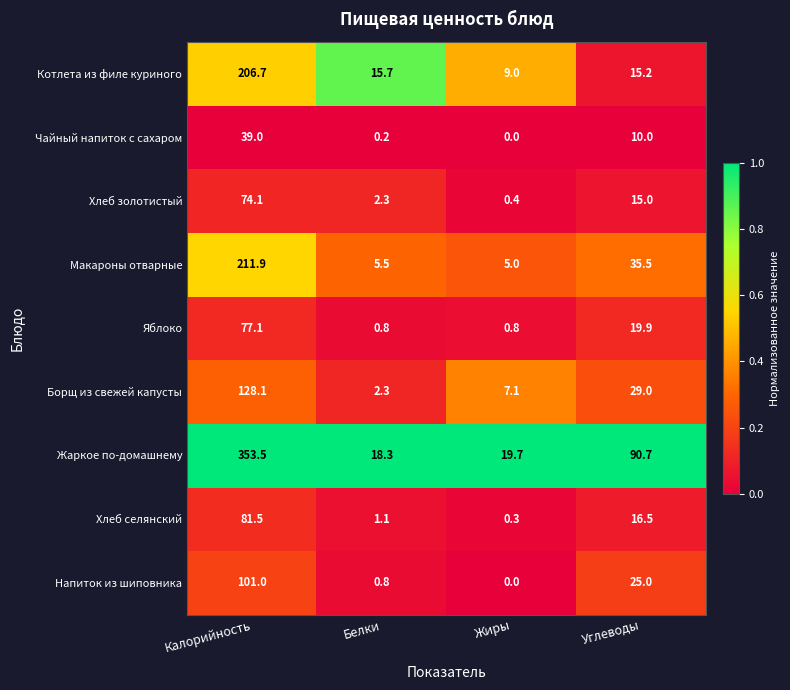

At which label does Котлета из филе куриного first exceed 15?

Калорийность